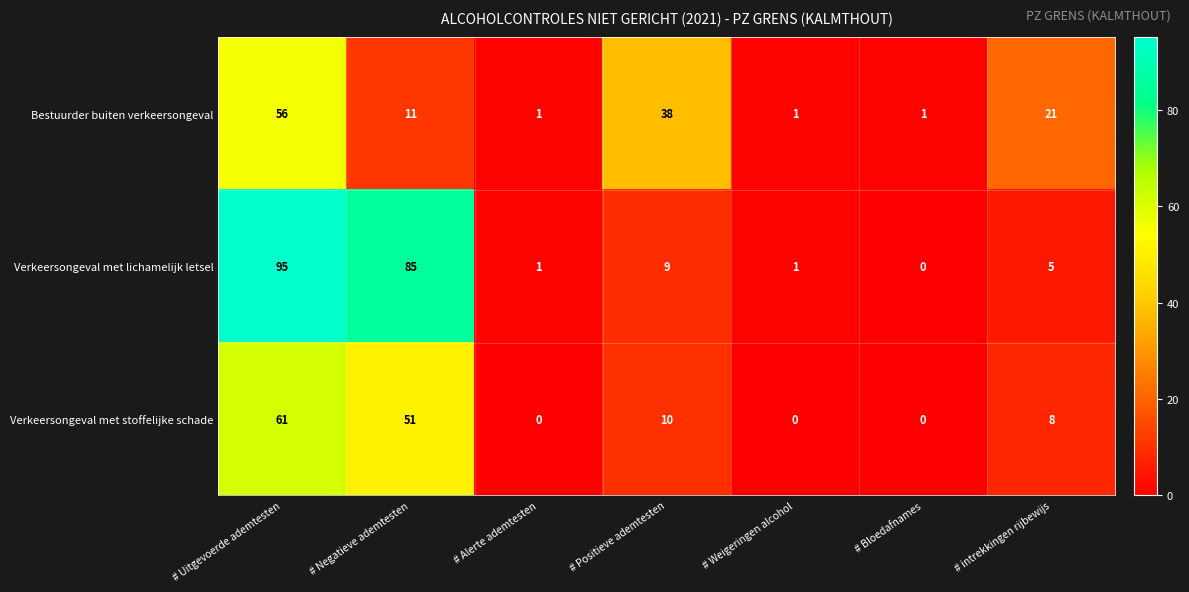

True or false: Verkeersongeval met lichamelijk letsel has a value of 1 at # Alerte ademtesten.

True